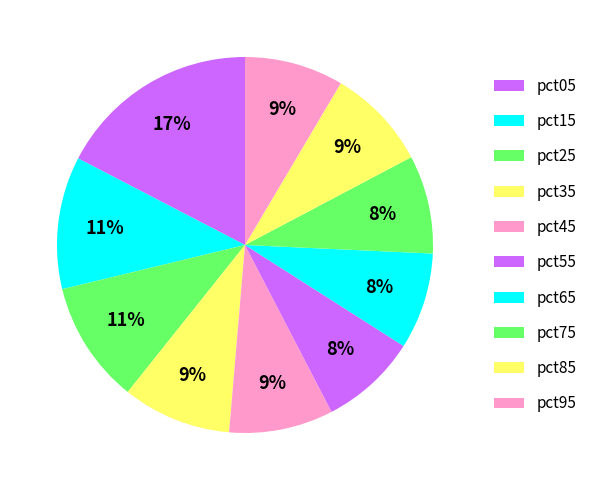

How many slices are in this pie chart?

10